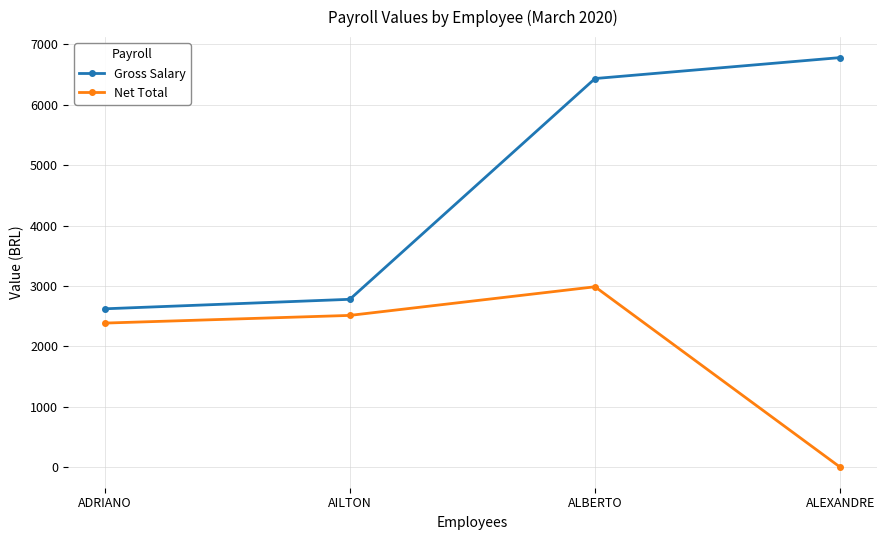

True or false: Net Total and Gross Salary cross at least once.

False